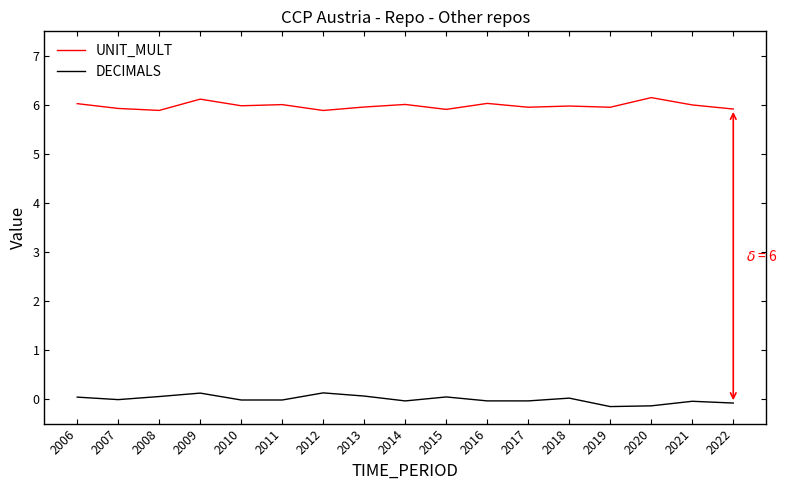

Is the value of UNIT_MULT at 2013 greater than the value of DECIMALS at 2011?

Yes